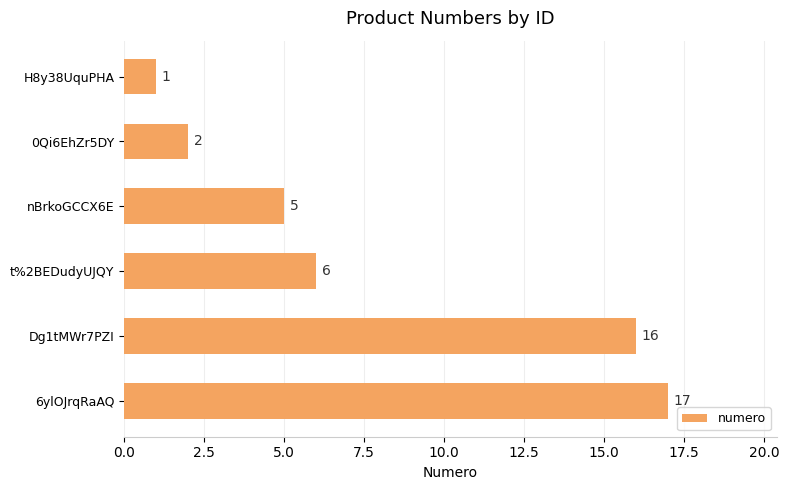

Count the number of categories in the chart.

6